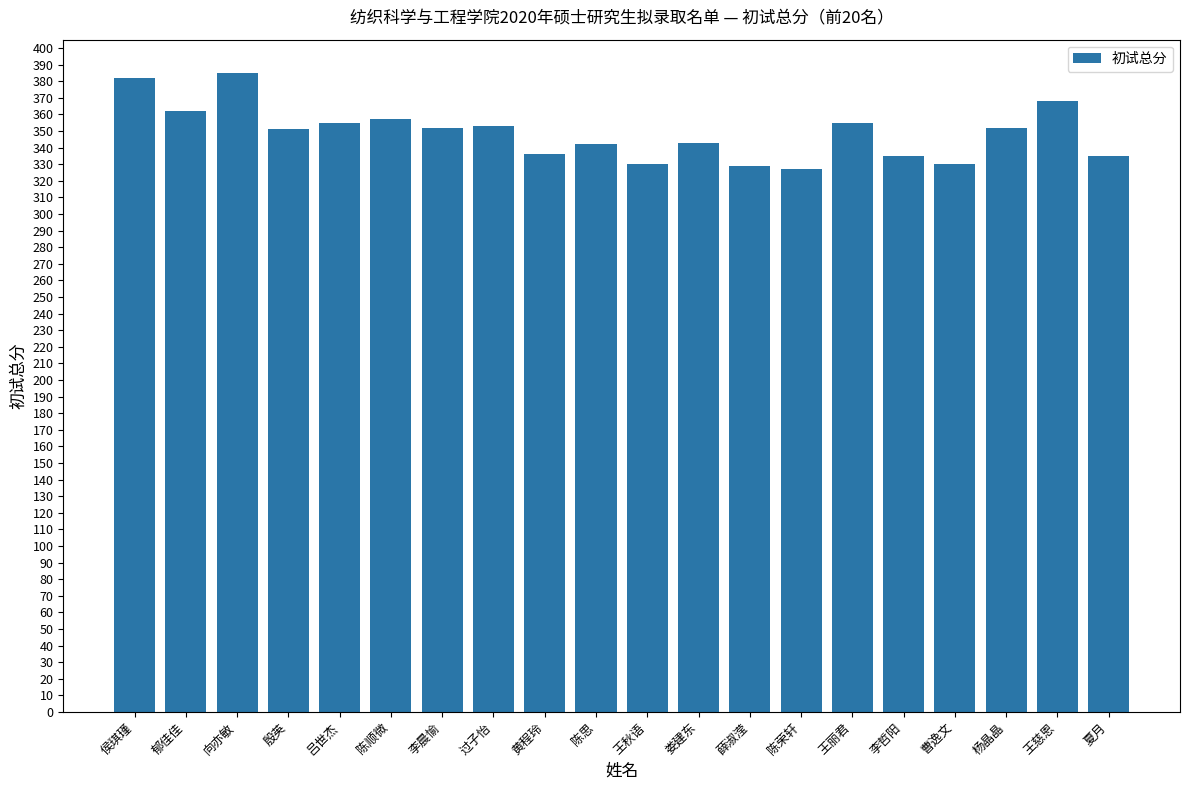

What is the minimum value shown in the chart?

327